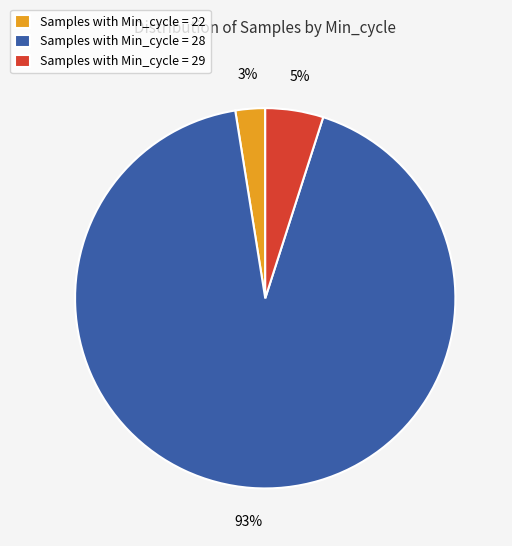

How many segments does this pie chart have?

3